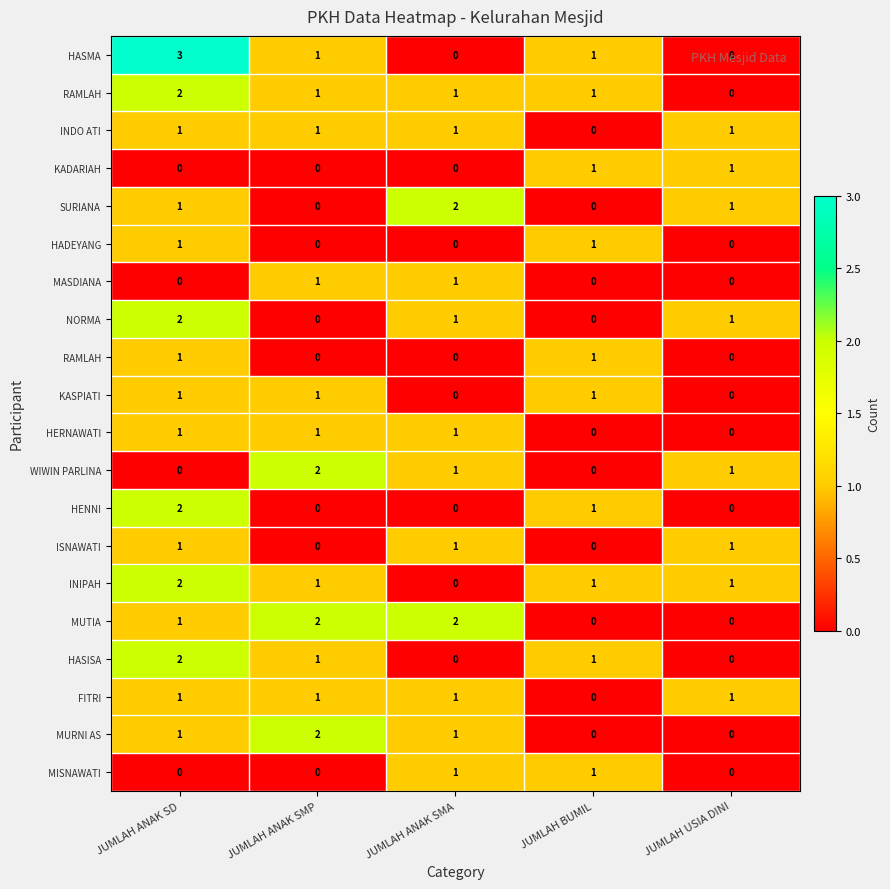

What is the total value across all series at JUMLAH ANAK SMA?

14